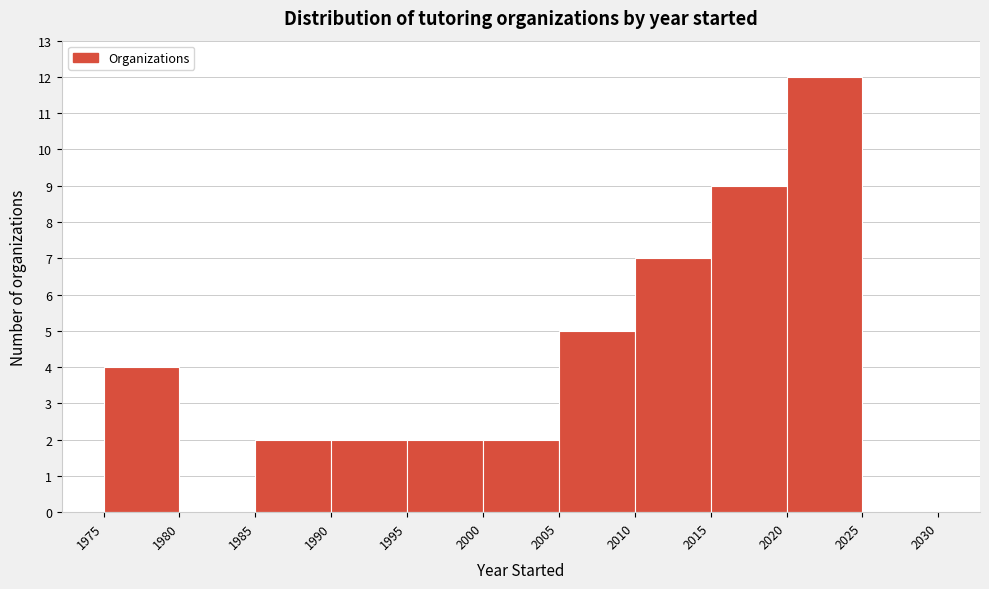

What is the height of the bar covering 2020 to 2025 on the x-axis? The values are not printed on the chart, so give them approximately, as read against the axis.

12